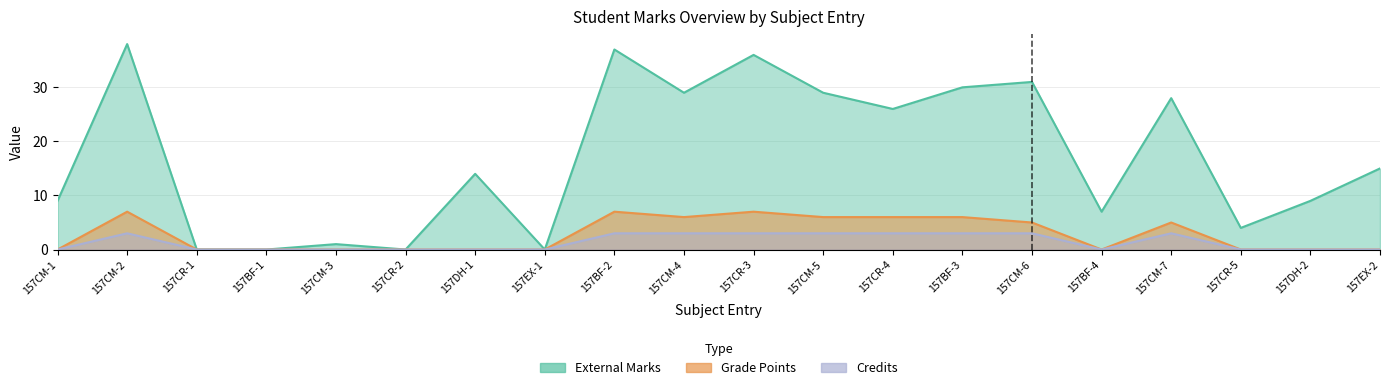

In GRADE_POINTS, how many points are lower than both neighbors (excluding endpoints)?

2